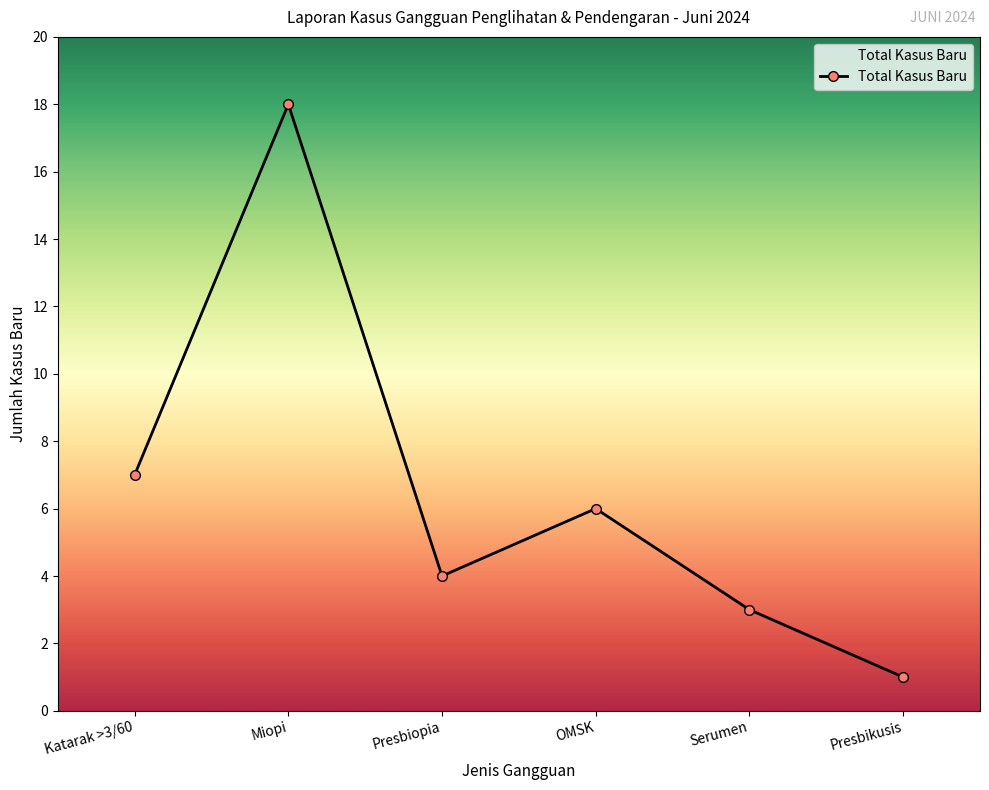

What is the difference between the maximum and minimum values?

17